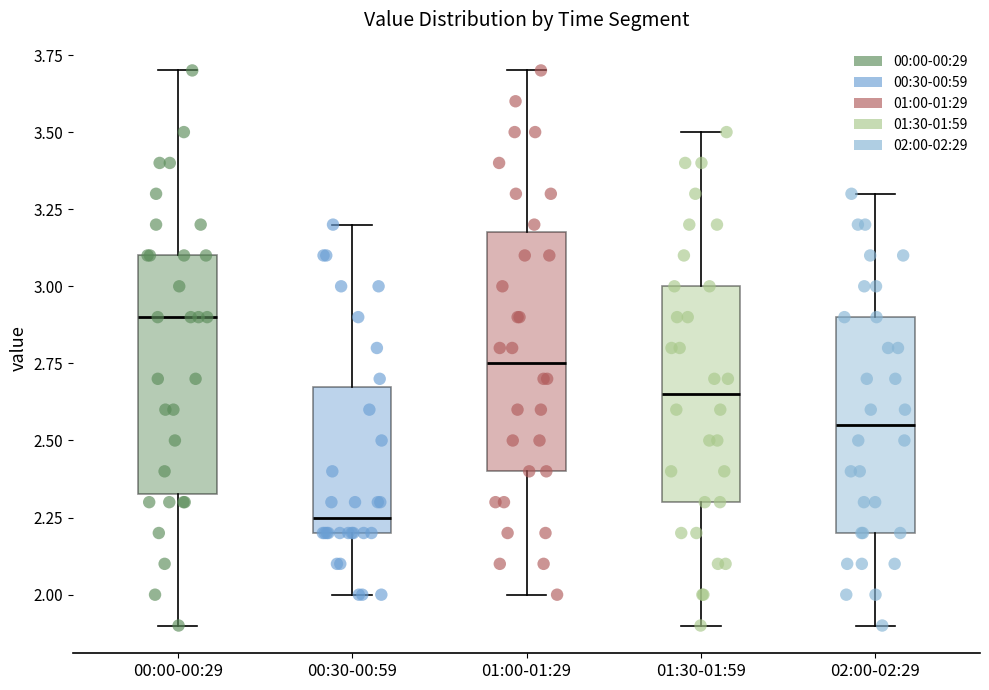

Where is the upper edge of the box for 01:00-01:29 on the y-axis? The values are not printed on the chart, so give them approximately, as read against the axis.

3.20